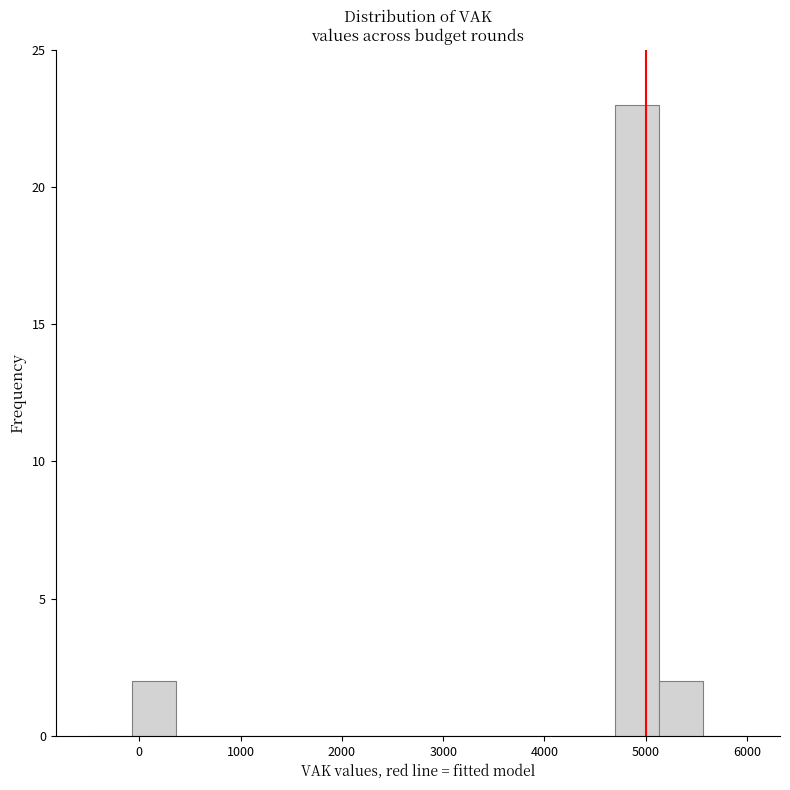

How tall is the bar that spans 5100 to 5600 on the x-axis? Neither the bar edges nor the heights are printed on the chart, so give them approximately, as read against the axes.

2